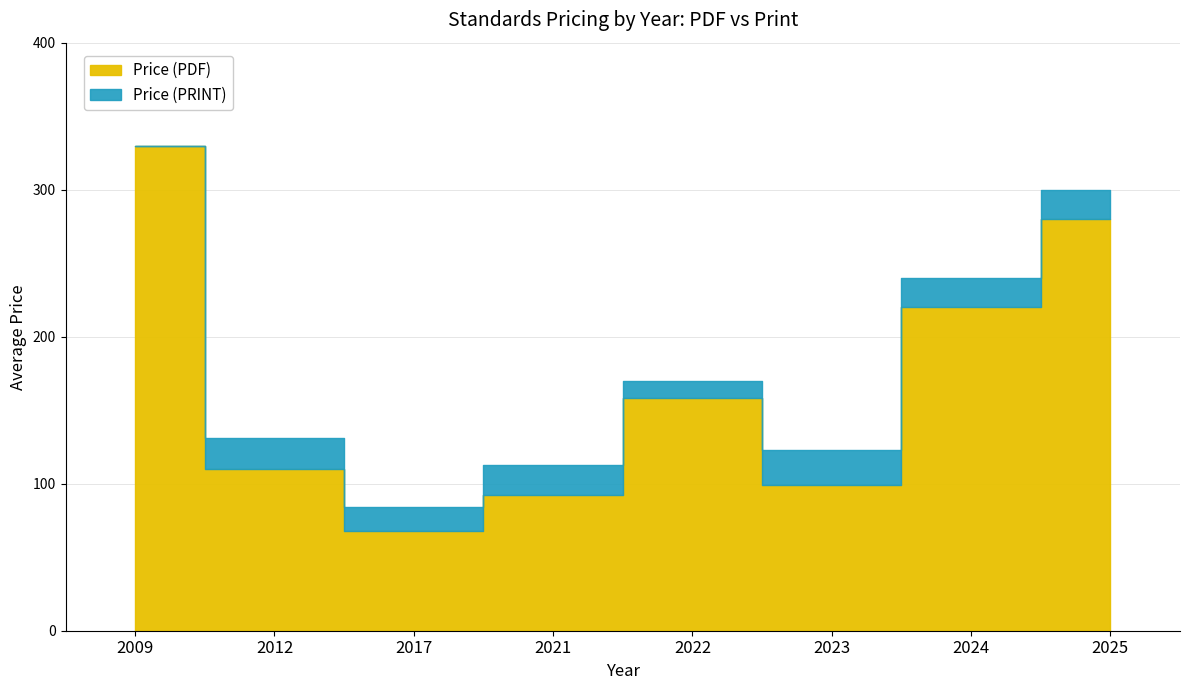

Rank the categories by Price (PRINT) value from lowest to highest.

2017, 2021, 2023, 2012, 2022, 2024, 2025, 2009